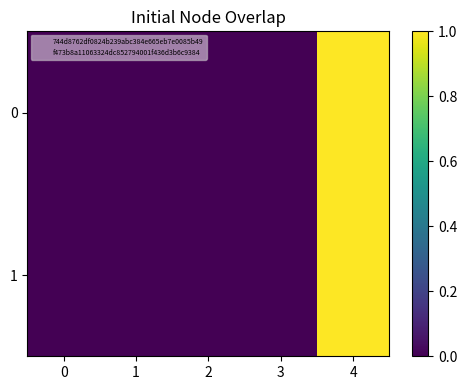

Reading right to left, what are all the values shown in this chart?

0: 4=1.0	3=0.0	2=0.0	1=0.0	0=0.0
1: 4=1.0	3=0.0	2=0.0	1=0.0	0=0.0